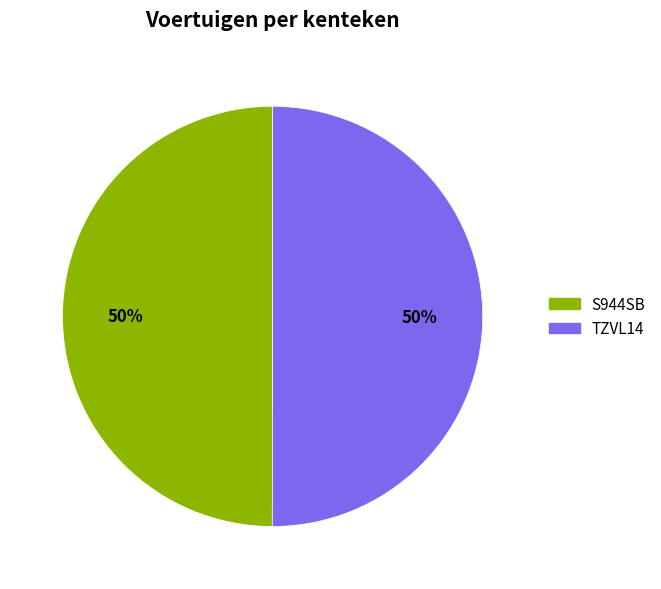

Combined, do S944SB and TZVL14 account for over 50%?

Yes